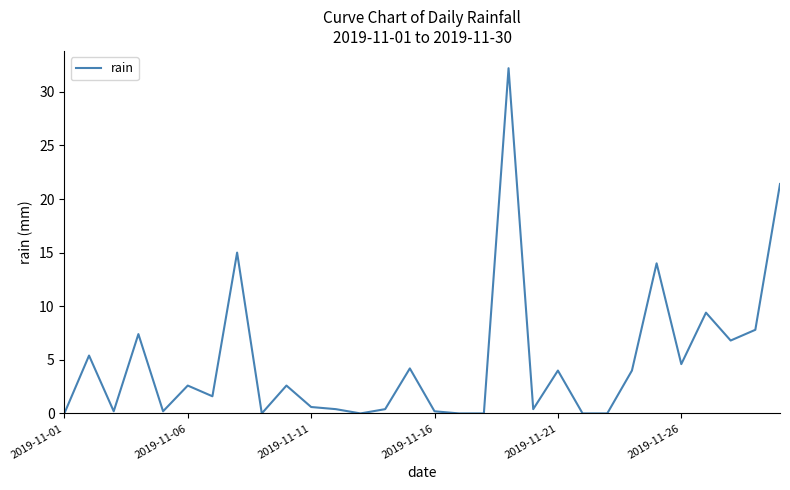

What is the maximum value shown in the chart?

32.2